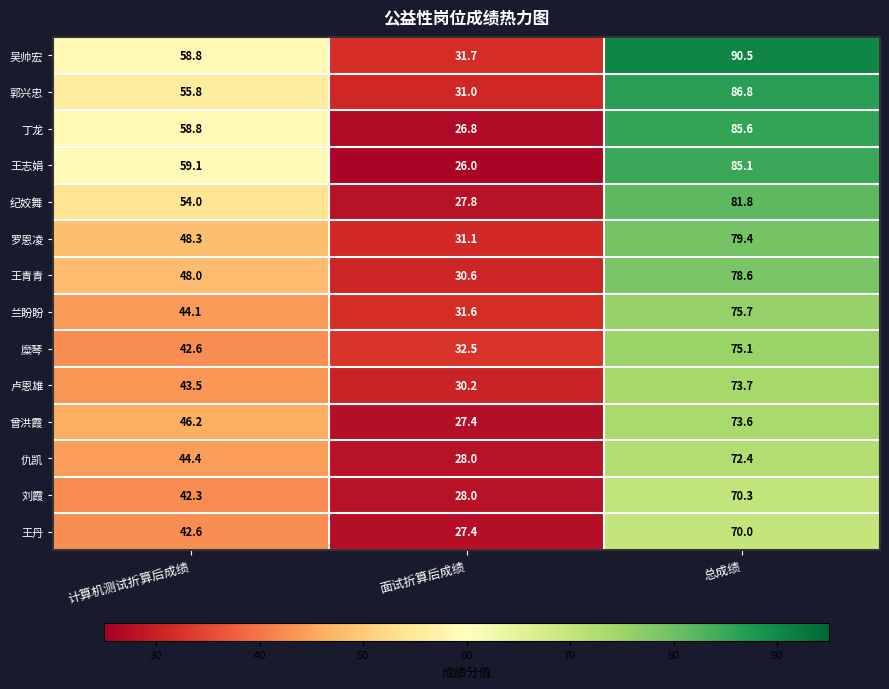

Count the number of categories in the chart.

3